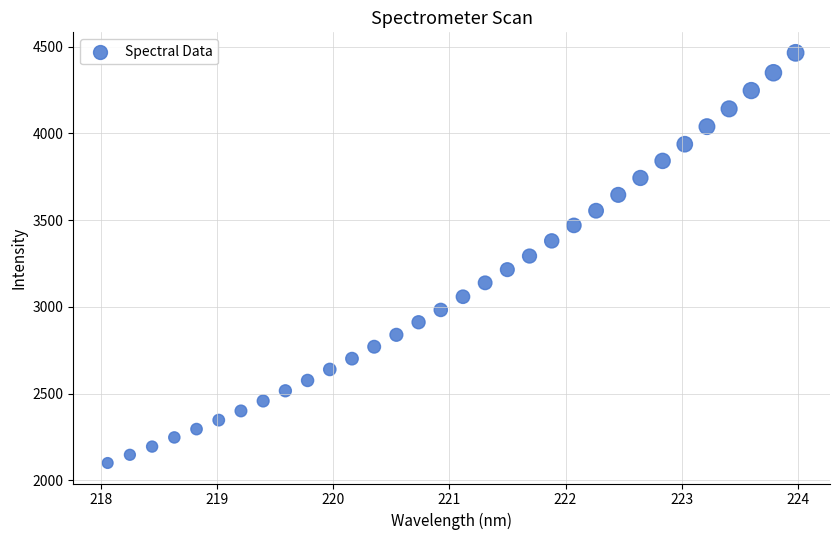

What is the range of X values (max minus min)?

5.9